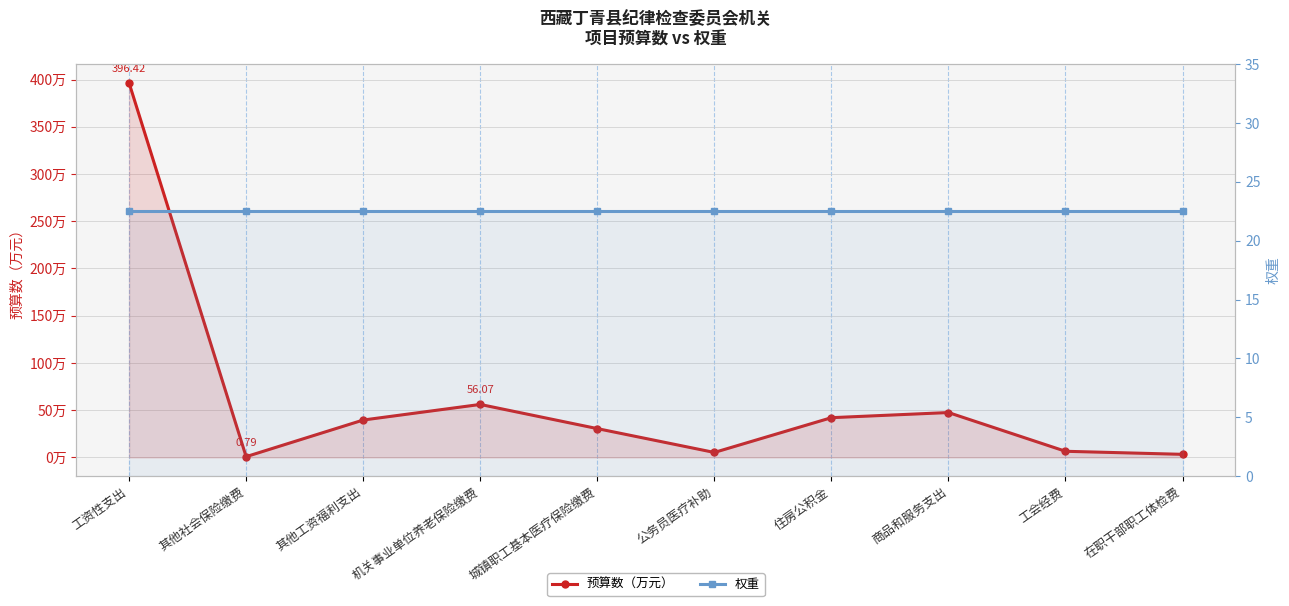

Reading left to right, list all the values displayed in this chart.

预算数（万元）: 396.4	0.8	39.6	56.1	30.5	5.2	42.0	47.5	6.5	3.2
权重: 22.5	22.5	22.5	22.5	22.5	22.5	22.5	22.5	22.5	22.5